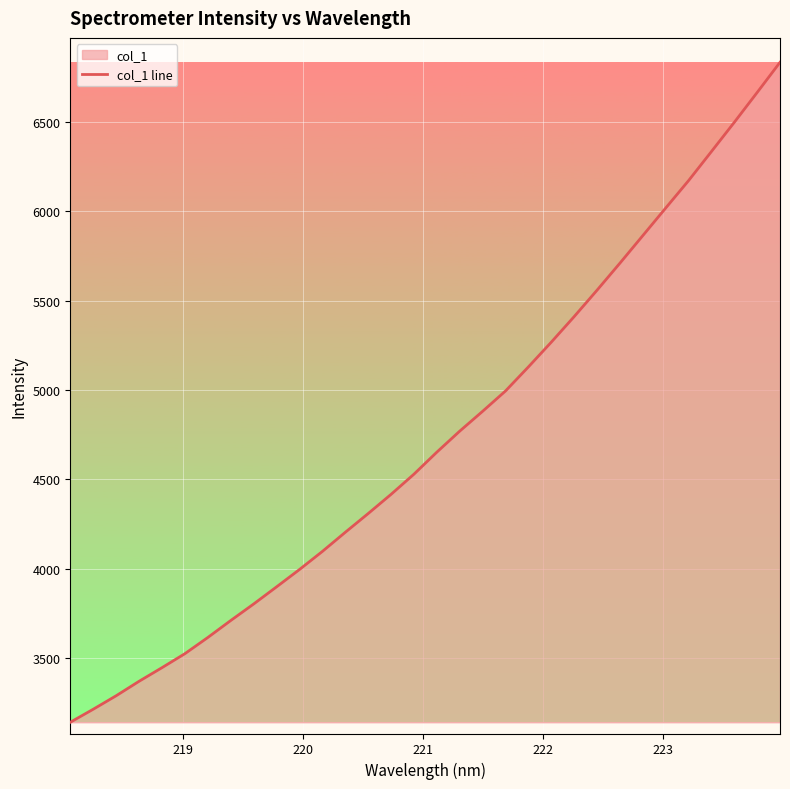

What is the minimum value shown in the chart?

3142.3